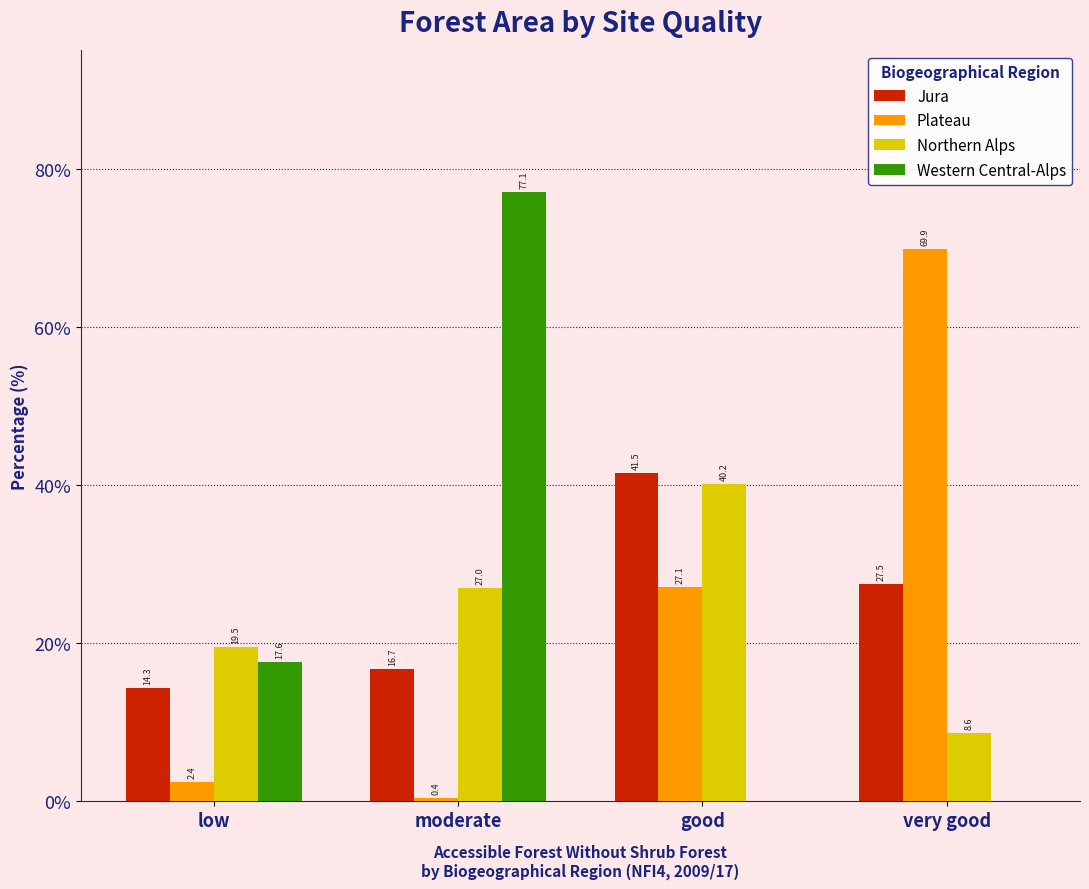

Reading left to right, what are all the values shown in this chart?

Jura: low=14.3	moderate=16.7	good=41.5	very good=27.5
Plateau: low=2.4	moderate=0.4	good=27.1	very good=69.9
Northern Alps: low=19.5	moderate=27.0	good=40.2	very good=8.6
Western Central-Alps: low=17.6	moderate=77.1	good=0.0	very good=0.0